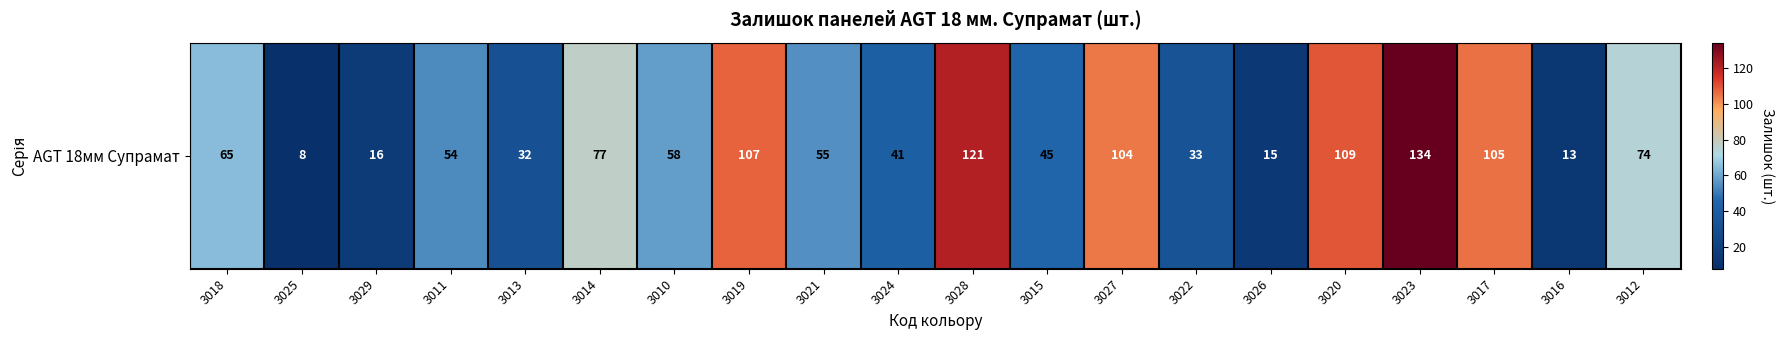

What is the smallest value displayed?

8